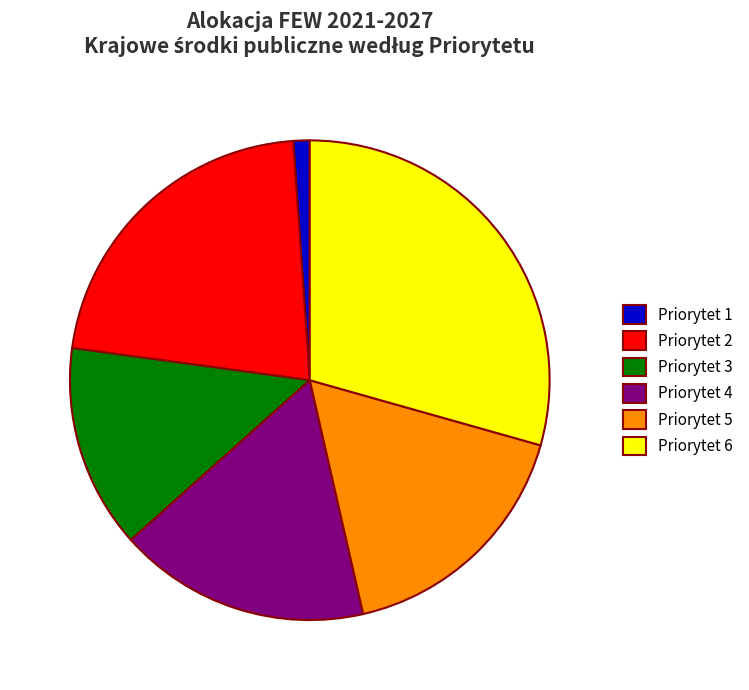

Is there any slice that represents more than half of the pie?

No